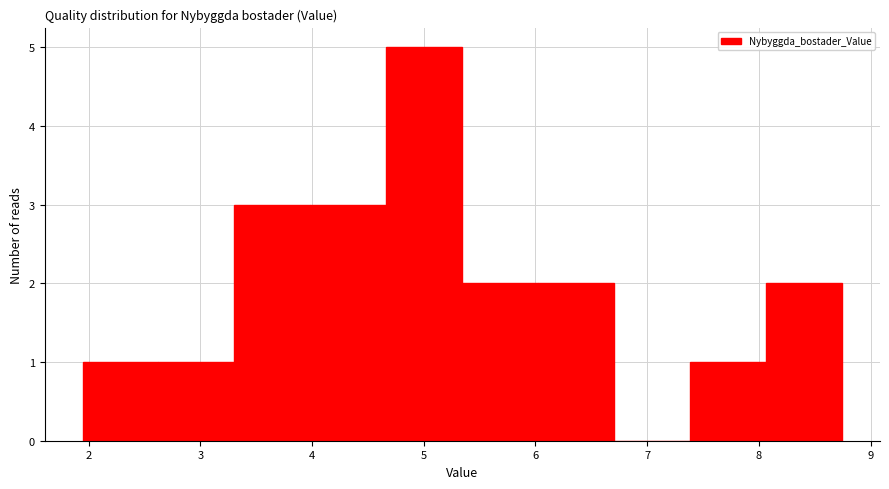

Reading left to right, list every bar in this chart as the range it spans on the x-axis followed by its height. Neither the bar edges nor the heights are printed on the chart, so give them approximately, as read against the axes.

1.9 to 2.6: 1
2.6 to 3.3: 1
3.3 to 4.0: 3
4.0 to 4.7: 3
4.7 to 5.3: 5
5.3 to 6.0: 2
6.0 to 6.7: 2
6.7 to 7.4: 0
7.4 to 8.1: 1
8.1 to 8.7: 2